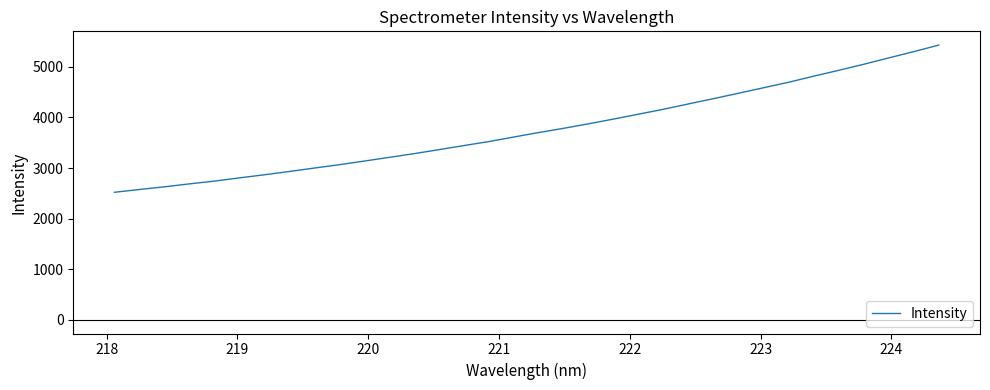

What is the greatest value displayed?

5430.0